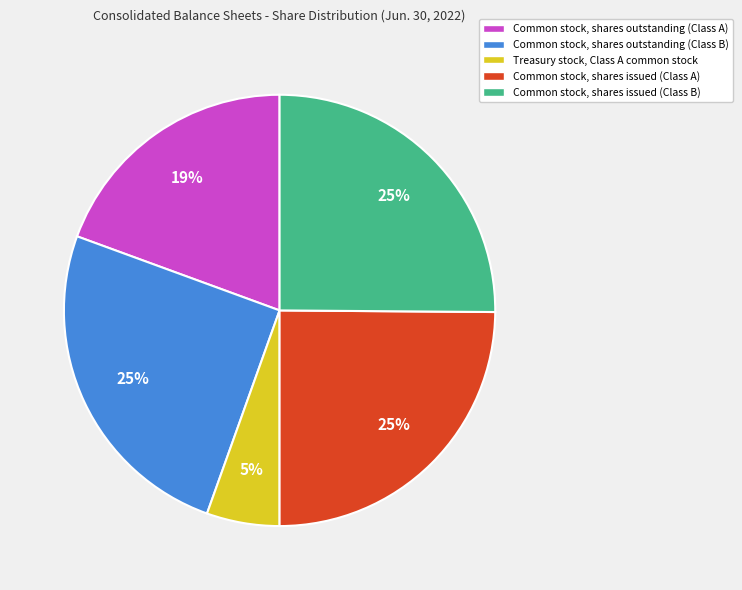

To the nearest percent, what is the average slice percentage?

20%